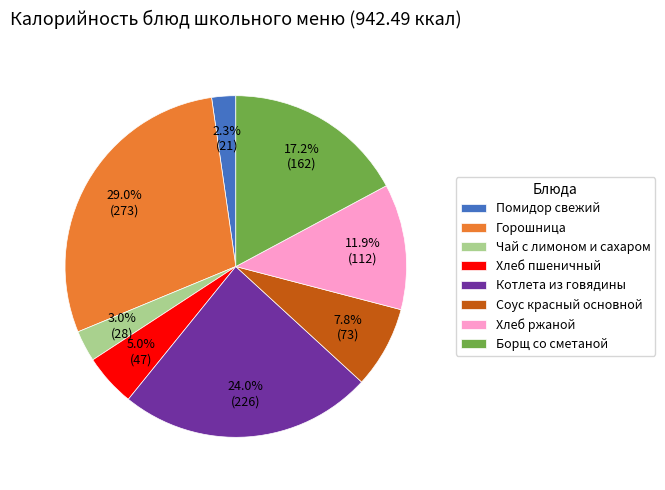

Does any single category account for the majority?

No